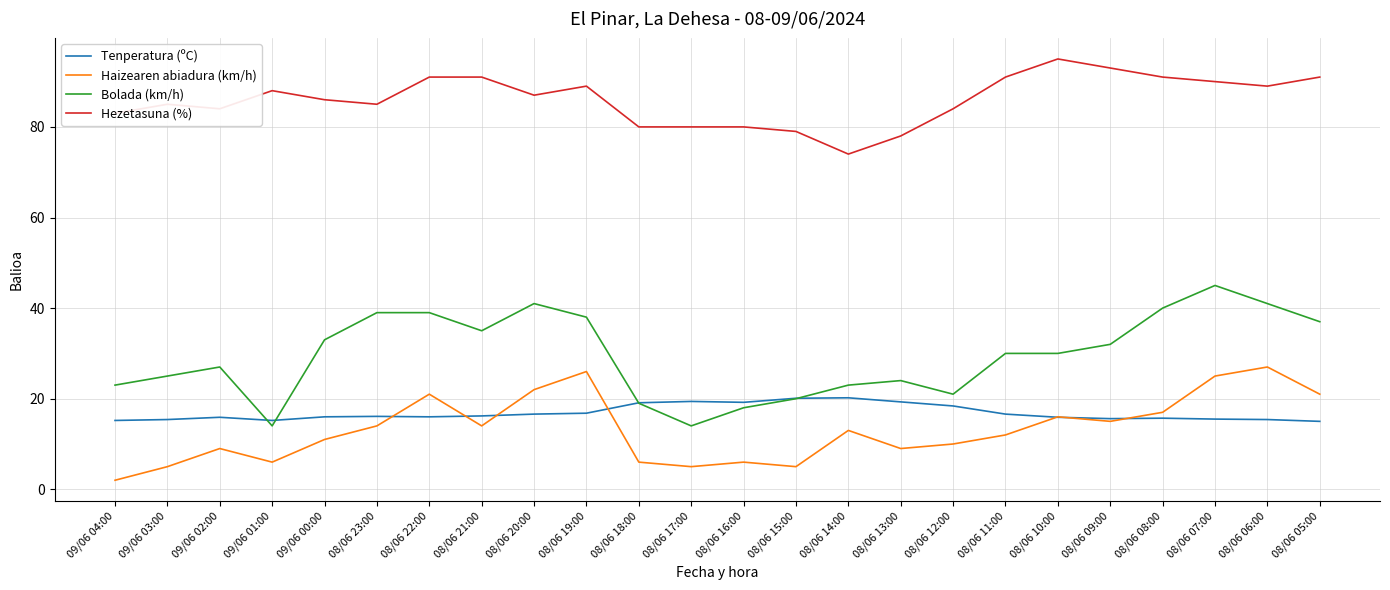

Rank the series by their maximum value, from lowest to highest.

Tenperatura (ºC), Haizearen abiadura (km/h), Bolada (km/h), Hezetasuna (%)